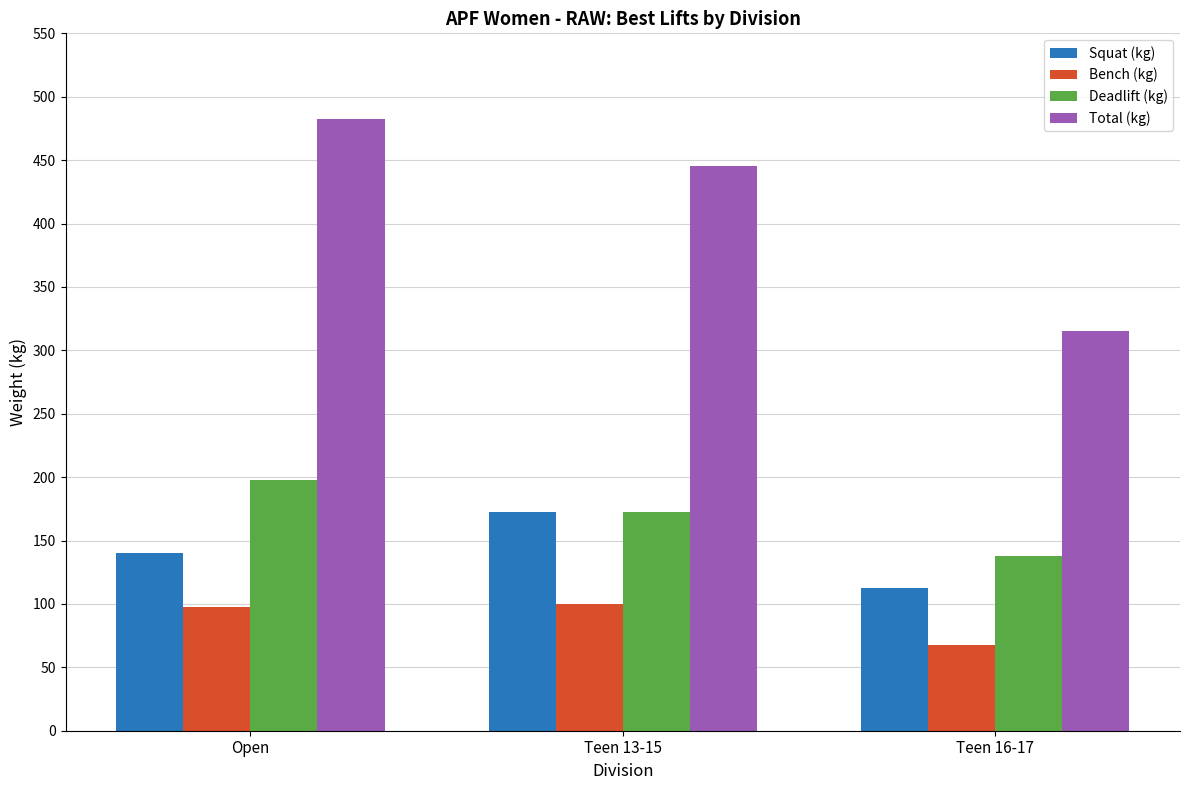

The value of Bench (kg) at Open is 162.7. True or false?

False